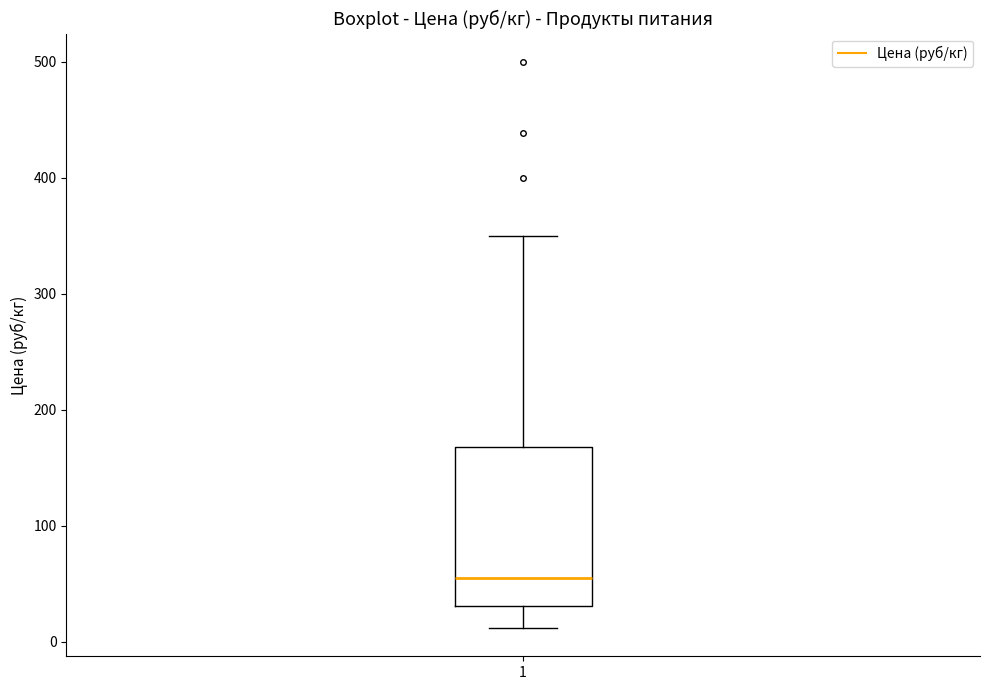

Where does the lower whisker of the box at x = 1 end on the y-axis? The values are not printed on the chart, so give them approximately, as read against the axis.

10